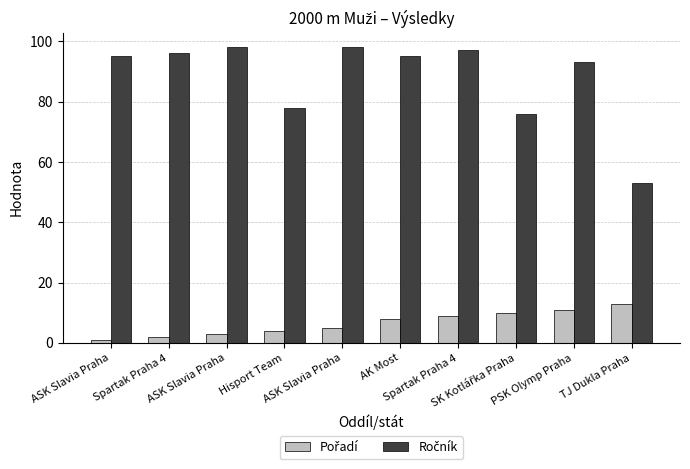

How many series are shown in this chart?

2